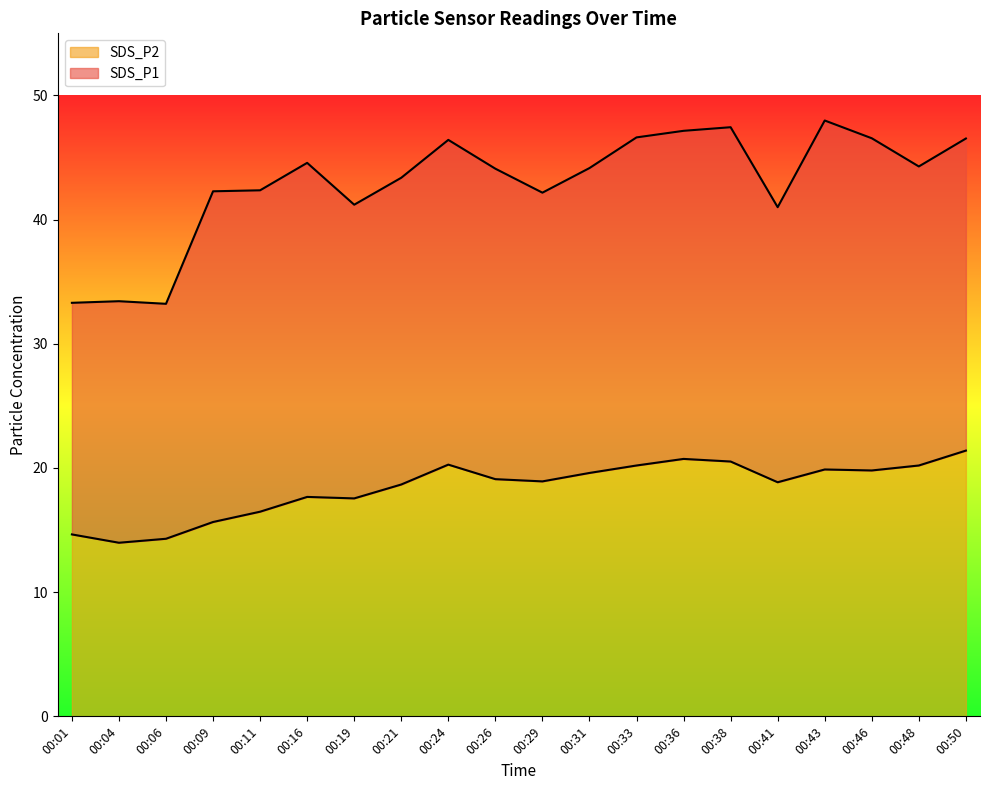

Rank the categories by value from lowest to highest.

00:04, 00:06, 00:01, 00:09, 00:11, 00:19, 00:16, 00:21, 00:41, 00:29, 00:26, 00:31, 00:46, 00:43, 00:33, 00:48, 00:24, 00:38, 00:36, 00:50